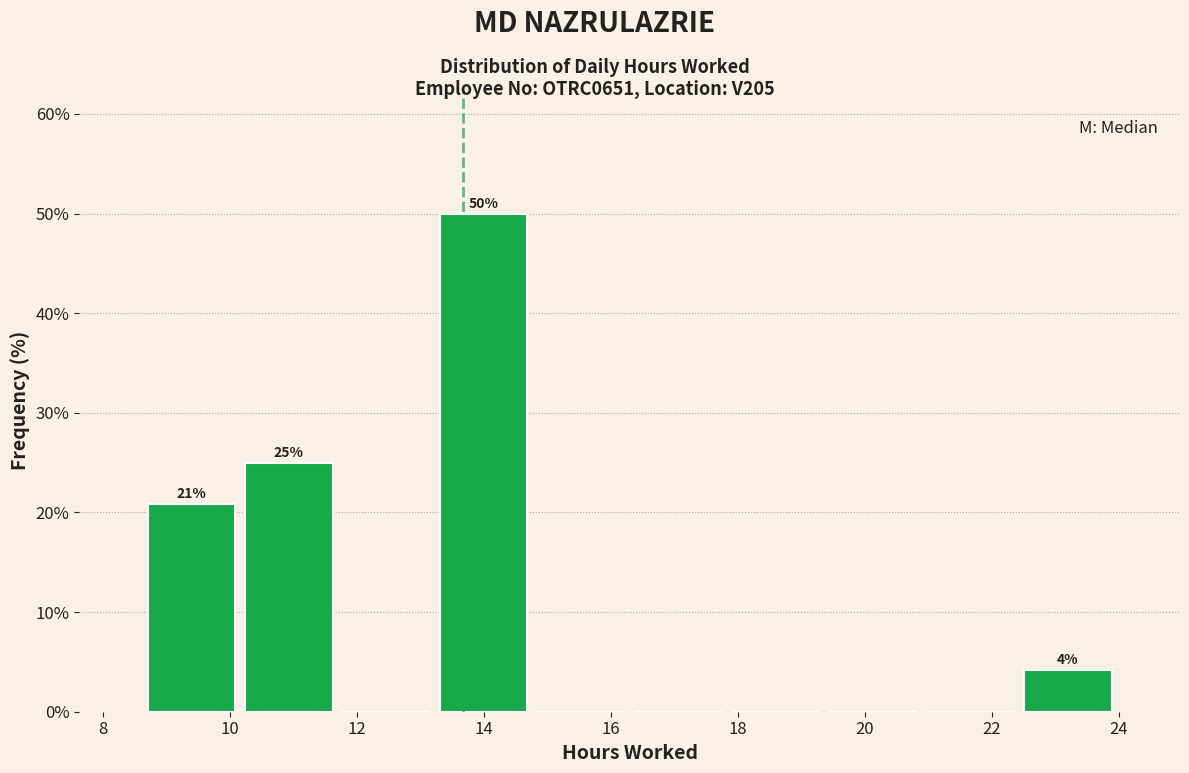

Which range on the x-axis has the tallest bar?

13.2 to 14.8